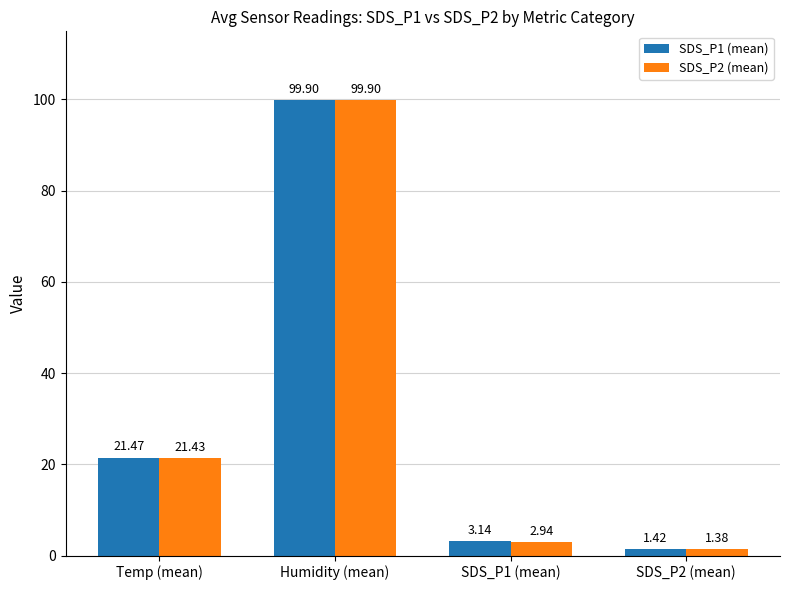

Between Humidity (mean) and SDS_P2 (mean), which series saw the biggest shift?

SDS_P2 (mean)